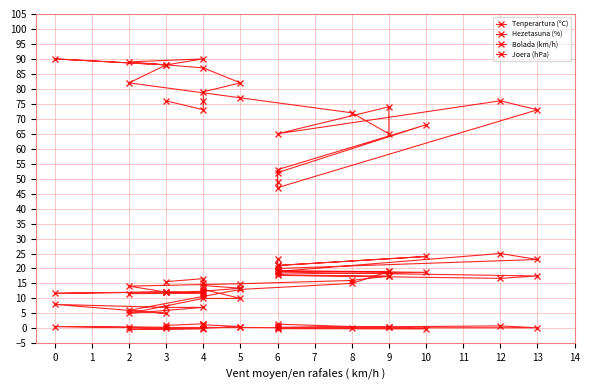

The value of Joera (hPa) at 5 is 0.6. True or false?

True